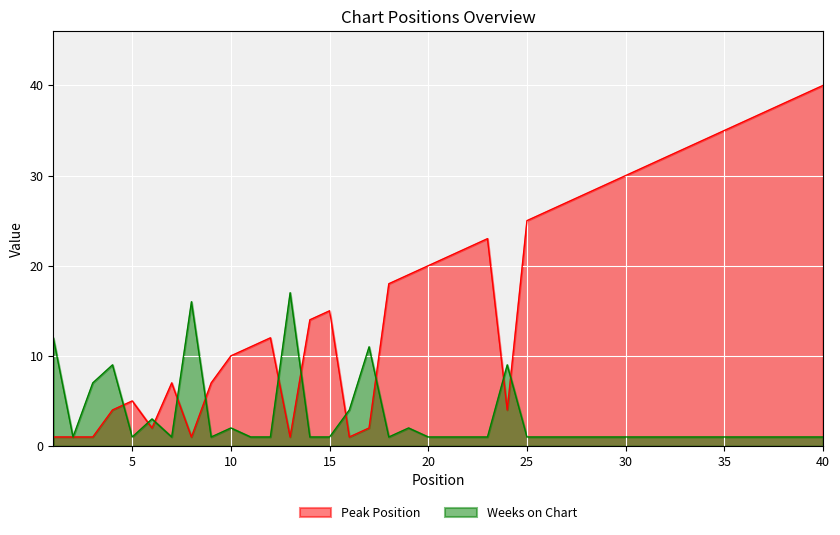

Reading left to right, list all the values displayed in this chart.

Peak Position: 1=1	2=1	3=1	4=4	5=5	6=2	7=7	8=1	9=7	10=10	11=11	12=12	13=1	14=14	15=15	16=1	17=2	18=18	19=19	20=20	21=21	22=22	23=23	24=4	25=25	26=26	27=27	28=28	29=29	30=30	31=31	32=32	33=33	34=34	35=35	36=36	37=37	38=38	39=39	40=40
Weeks on Chart: 1=12	2=1	3=7	4=9	5=1	6=3	7=1	8=16	9=1	10=2	11=1	12=1	13=17	14=1	15=1	16=4	17=11	18=1	19=2	20=1	21=1	22=1	23=1	24=9	25=1	26=1	27=1	28=1	29=1	30=1	31=1	32=1	33=1	34=1	35=1	36=1	37=1	38=1	39=1	40=1